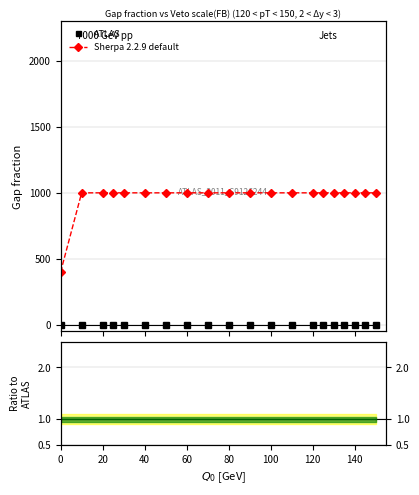

True or false: Ratio to ATLAS has more than 0 points higher than both neighbors.

False